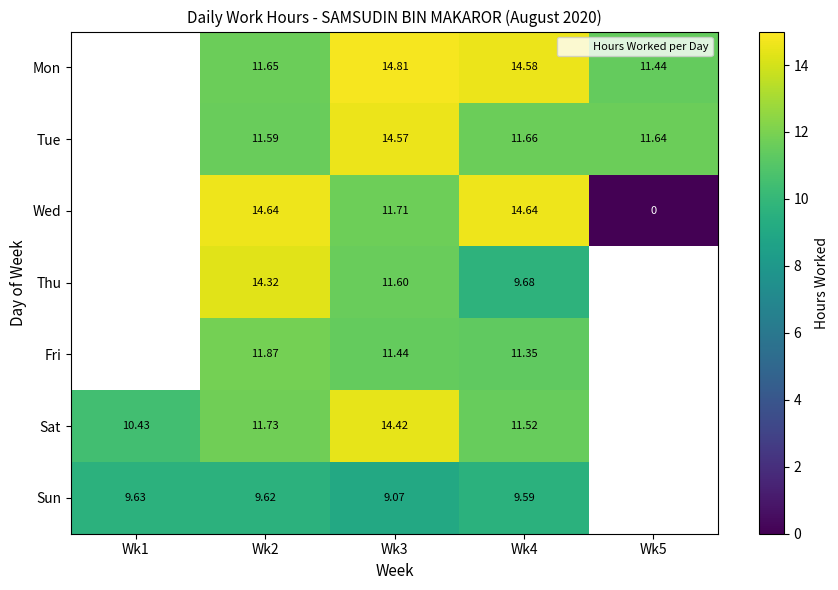

How many positive values does the Fri series have?

3